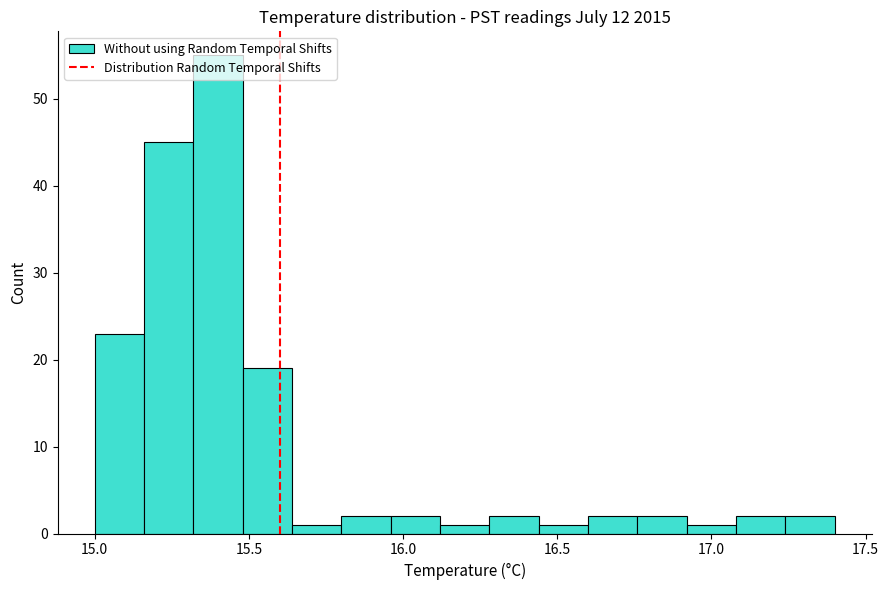

Around what value on the x-axis is the tallest bar? Give the approximate position of its centre, as read against the axis.

15.40